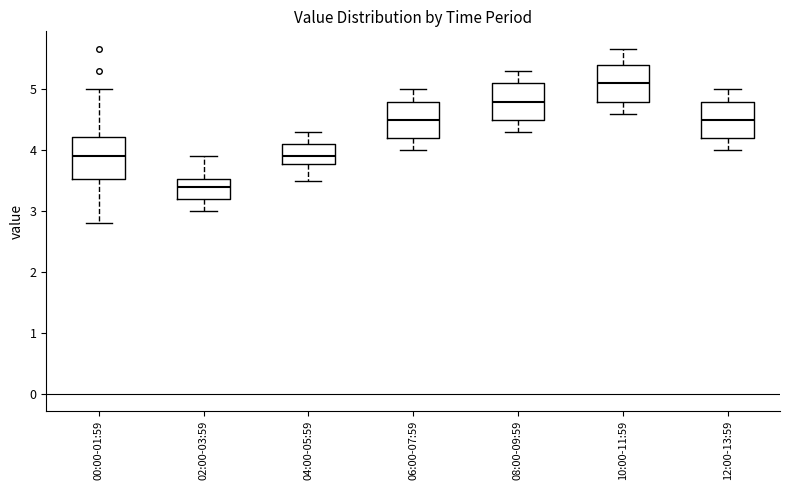

Which box is the tallest, from its lower edge to its upper edge?

00:00-01:59